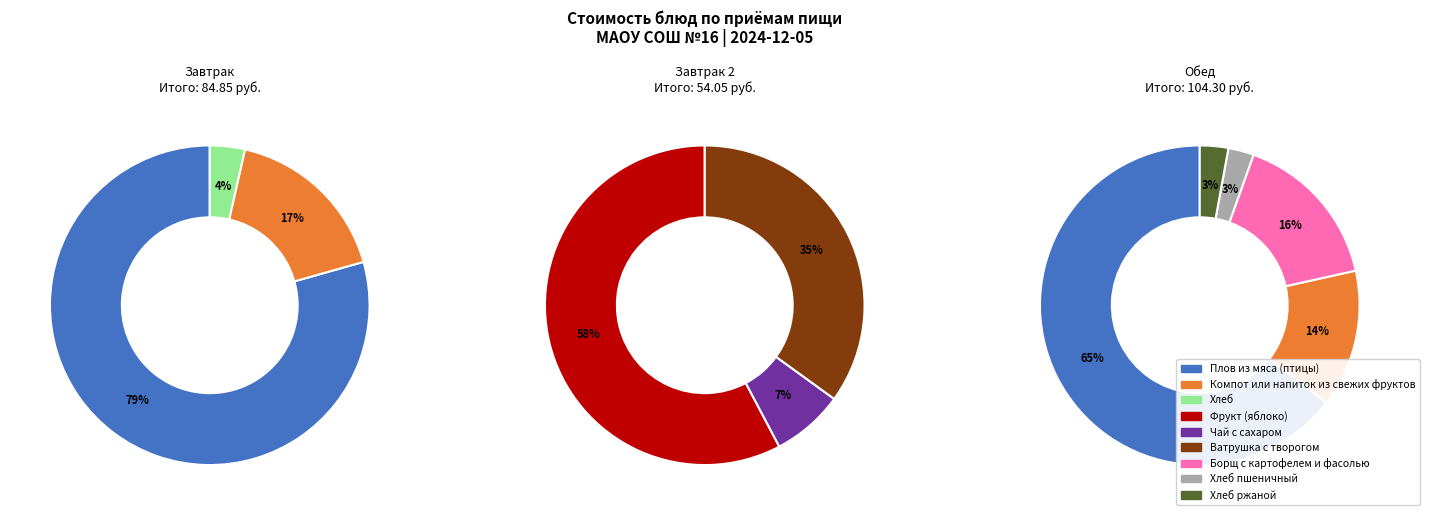

Which category has the biggest portion of the pie?

Плов из мяса (птицы)